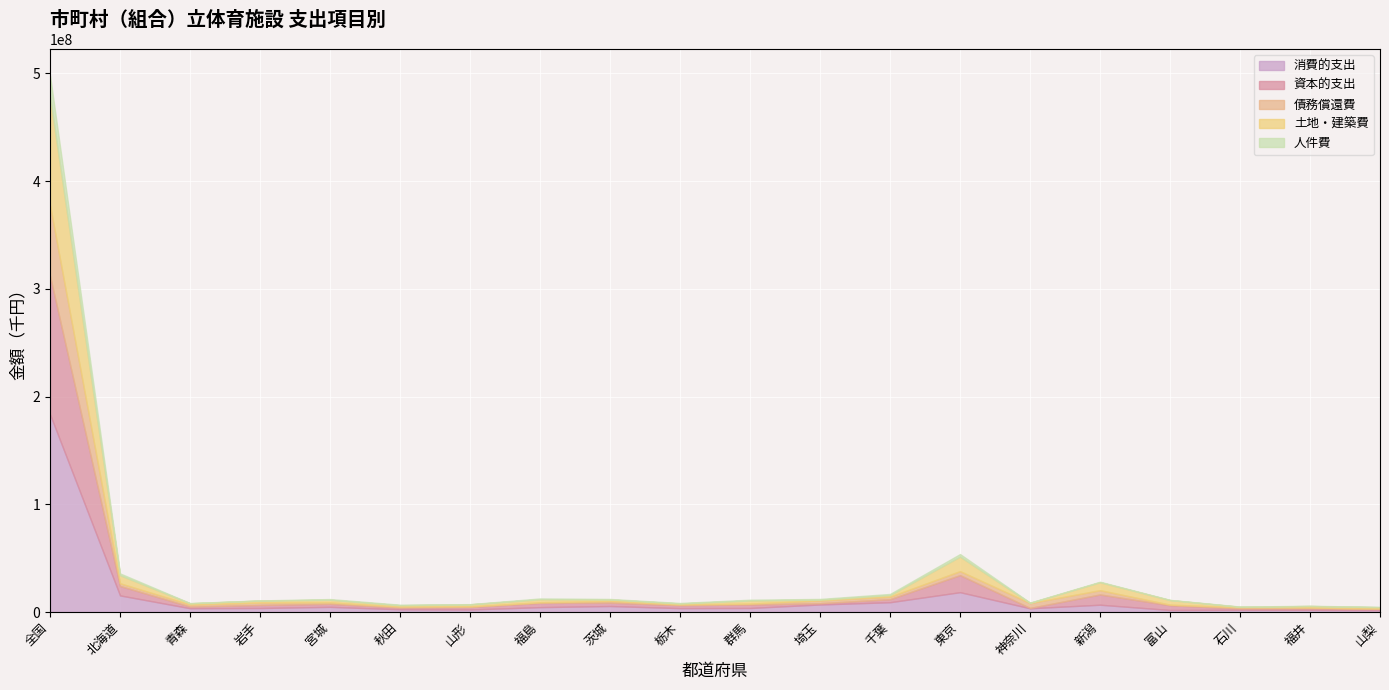

List the series in order of their peak value, lowest first.

人件費, 債務償還費, 土地・建築費, 資本的支出, 消費的支出